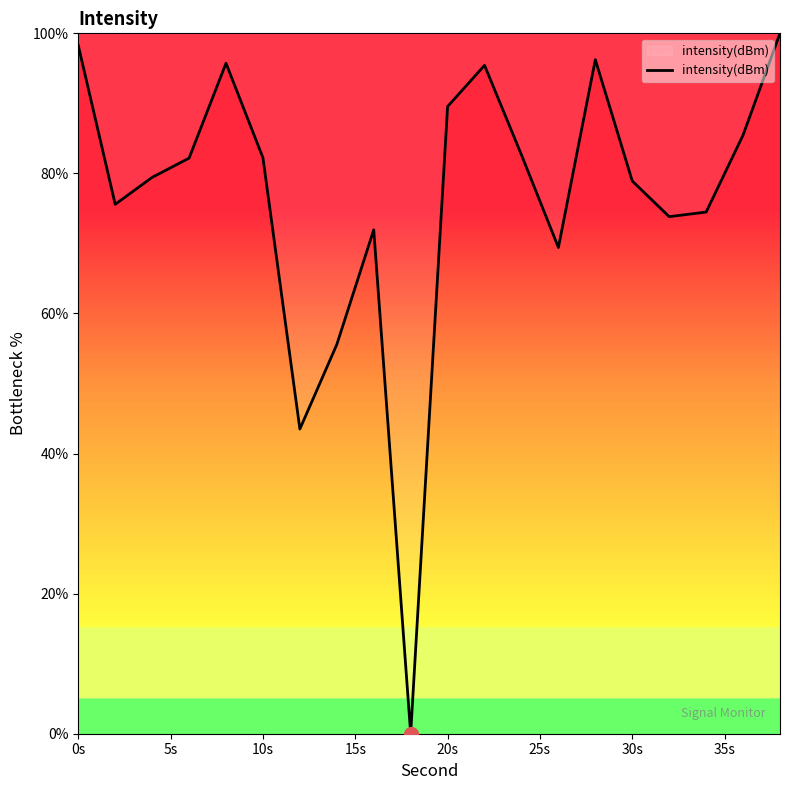

What is the maximum value shown in the chart?

100.0